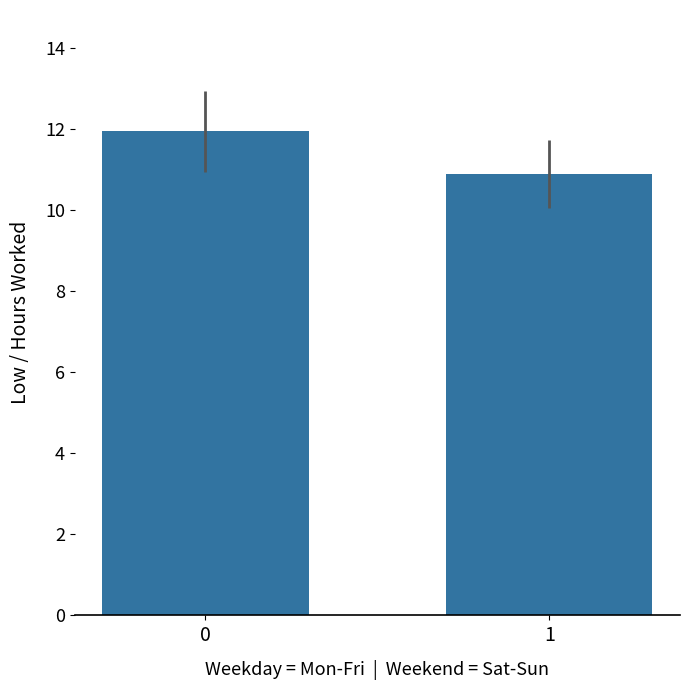

What is the maximum value shown in the chart?

11.9